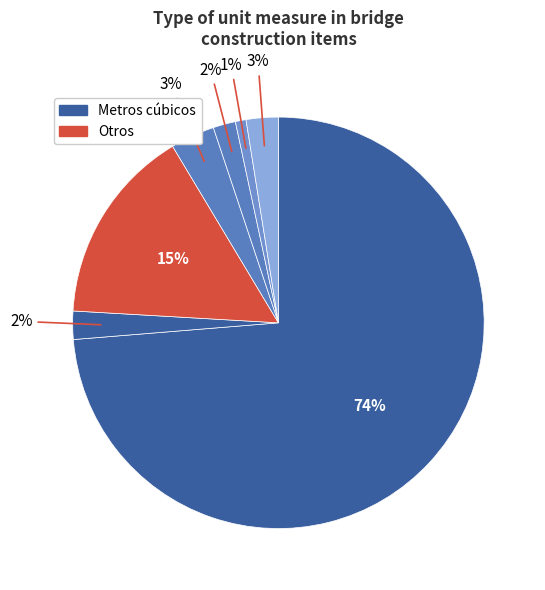

How many slices are in this pie chart?

7